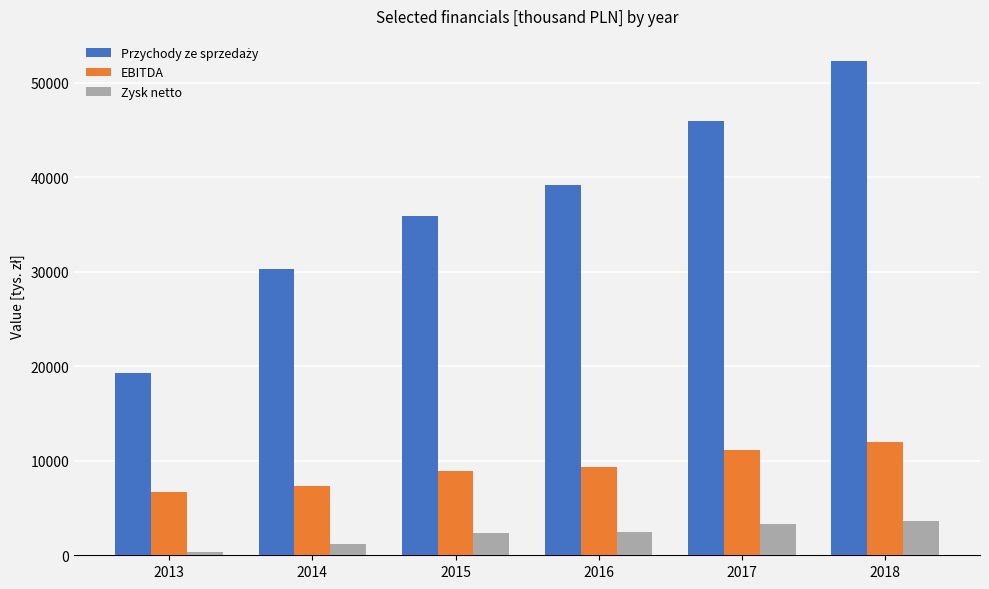

True or false: EBITDA has a value of 15793 at 2015.

False